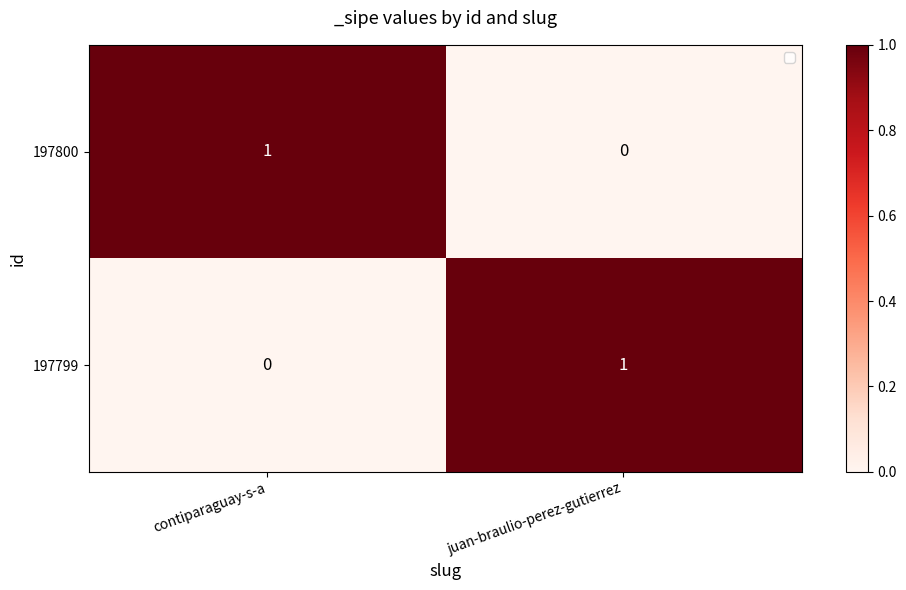

At juan-braulio-perez-gutierrez, list the series in order from smallest to largest.

197800, 197799